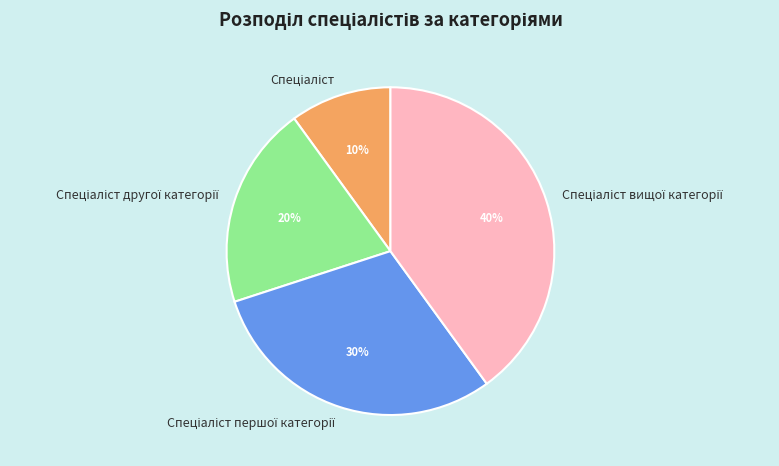

To the nearest percent, what is the difference between the largest and smallest slice percentages?

30%